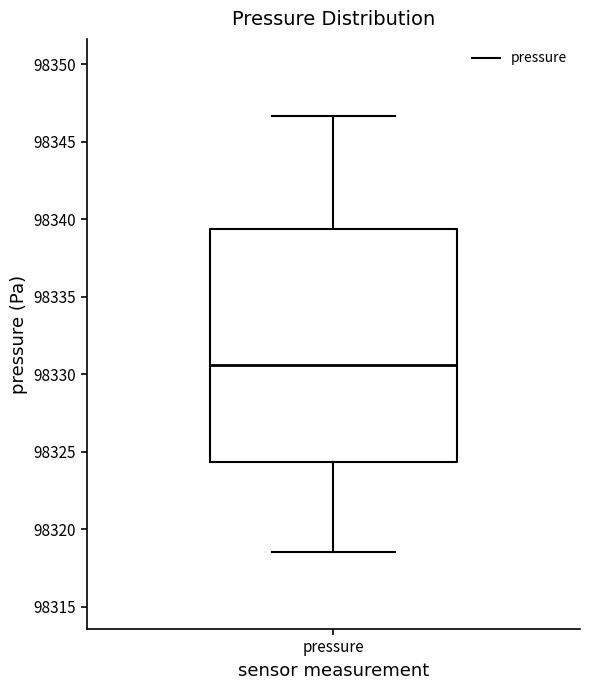

Where does the lower whisker of the box for pressure end on the y-axis? The values are not printed on the chart, so give them approximately, as read against the axis.

98318.5